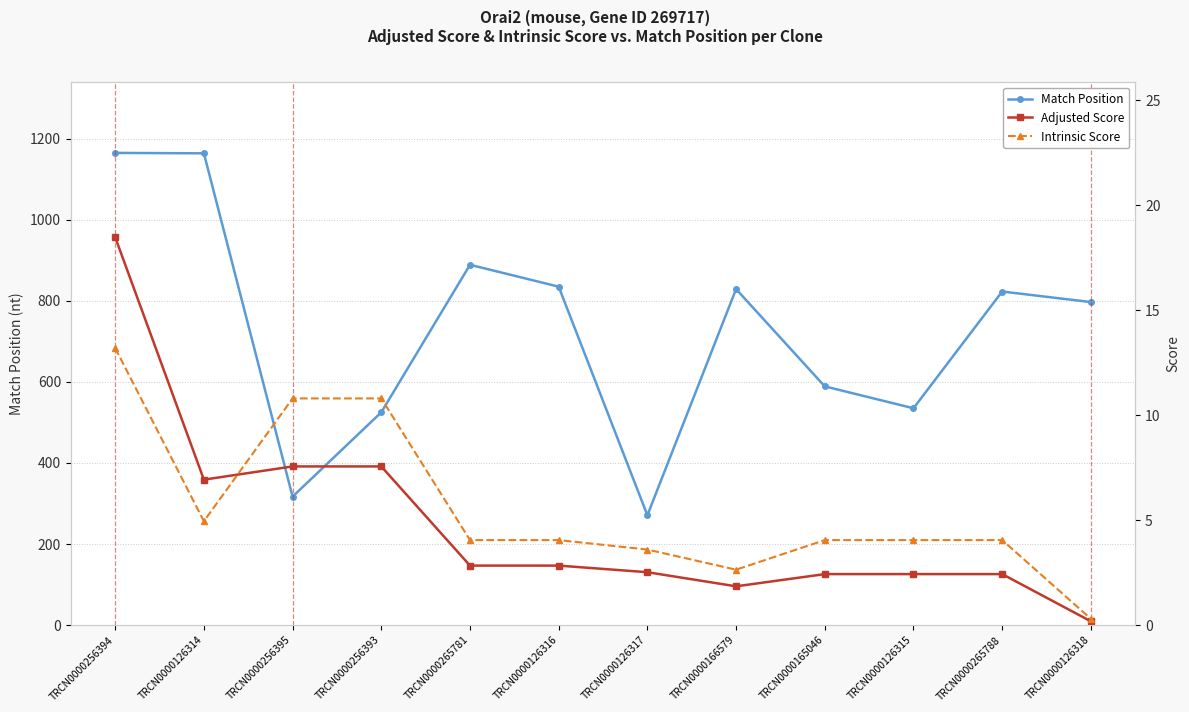

How many data points in Adjusted Score are less than 2?

2